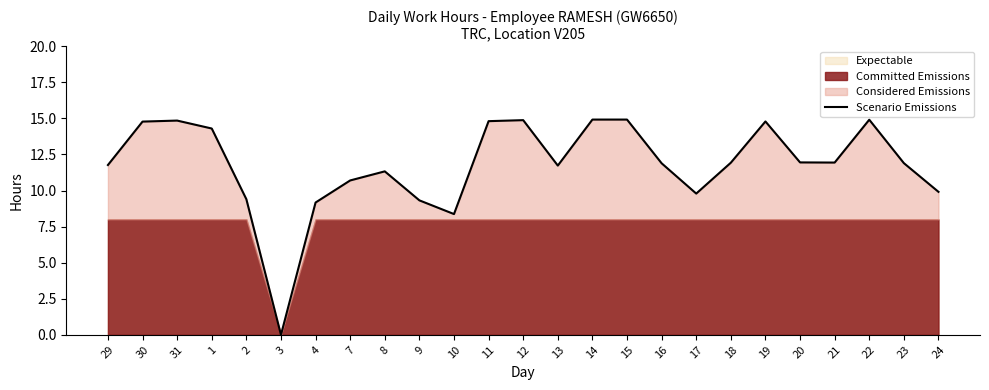

How many data points are less than 11?

8